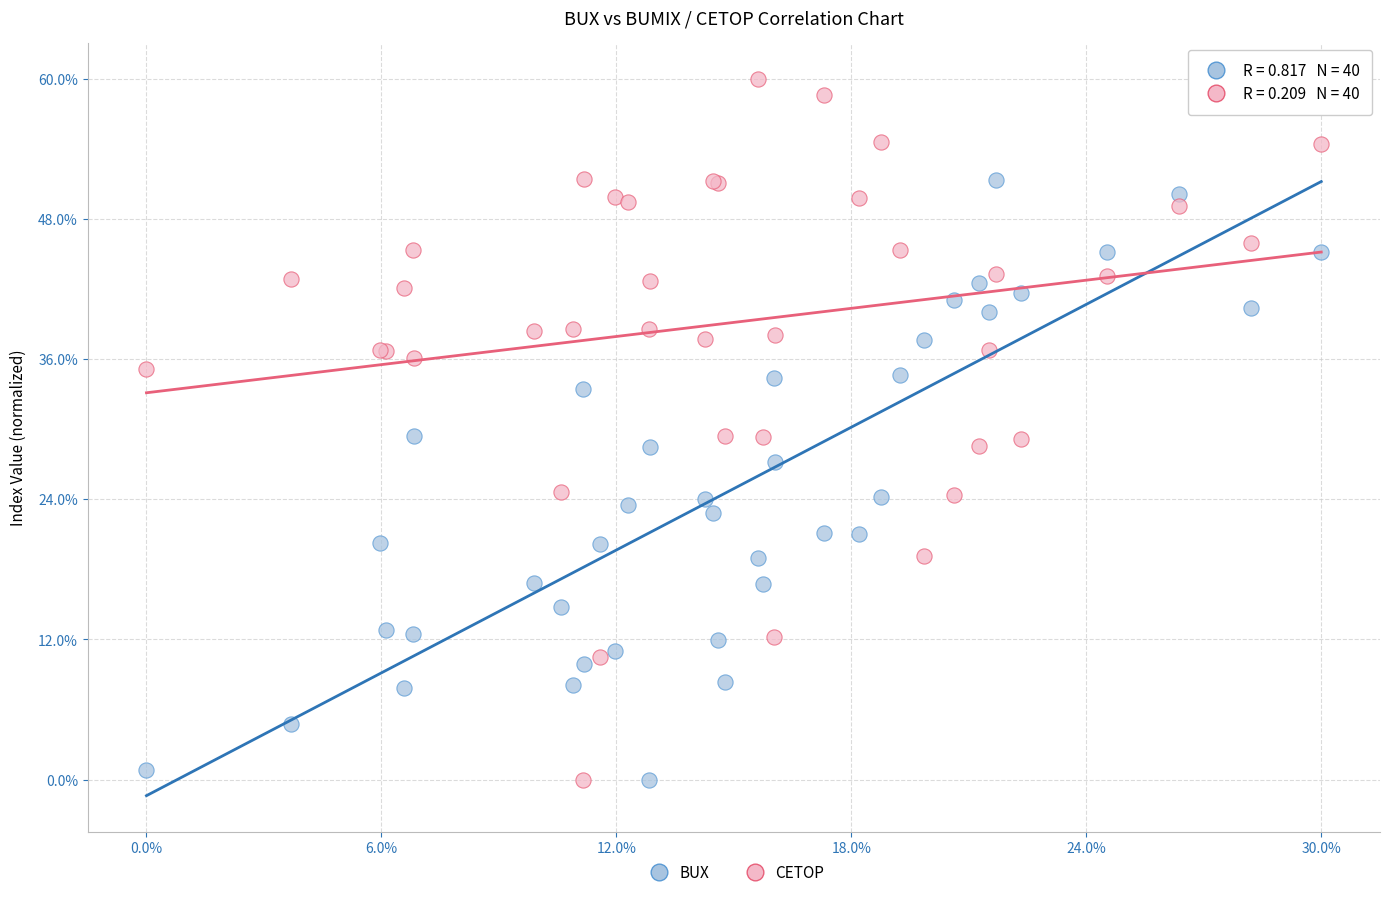

What are all the series names shown in the legend?

BUX, CETOP